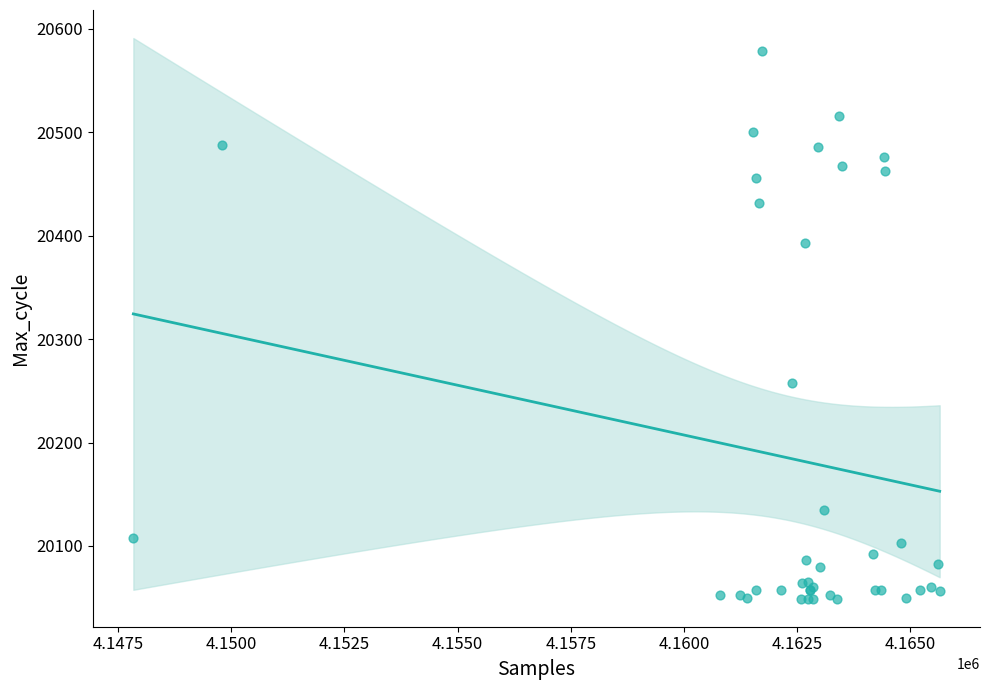

What Y value in the scatter plot is closest to 20314?

20258